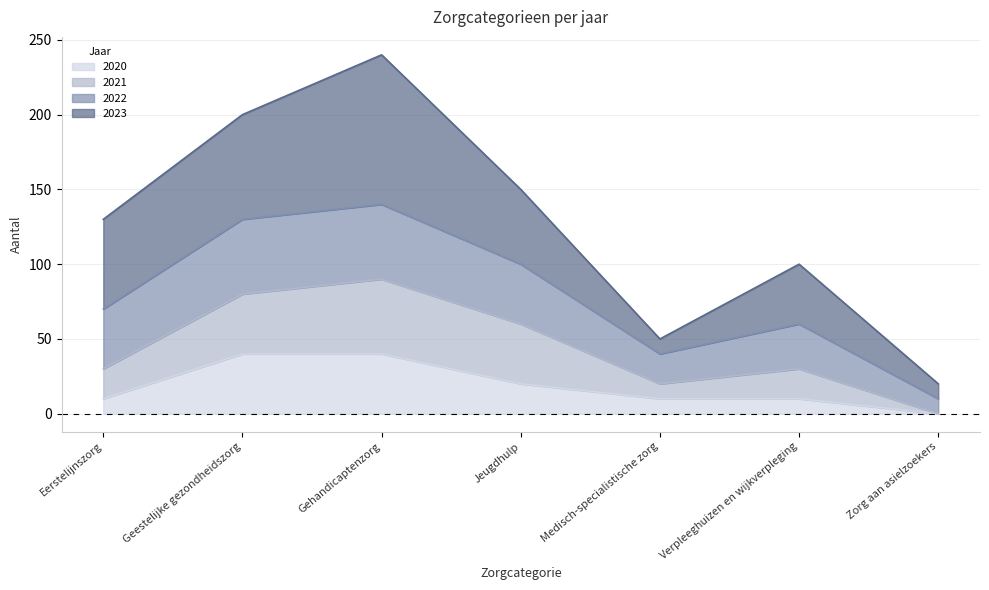

How many data points does each series have?

7